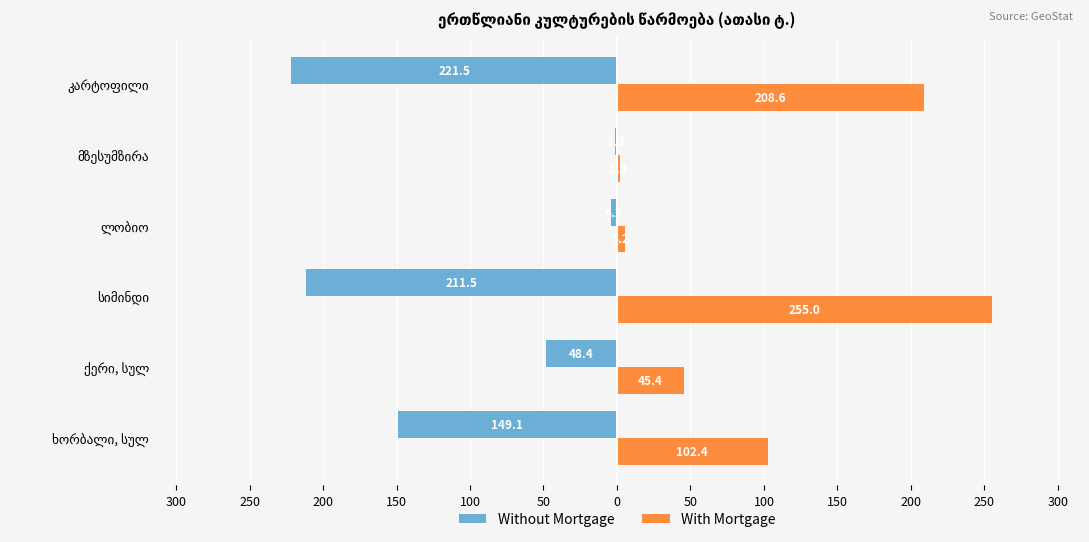

What are all the series names shown in the legend?

Without Mortgage, With Mortgage